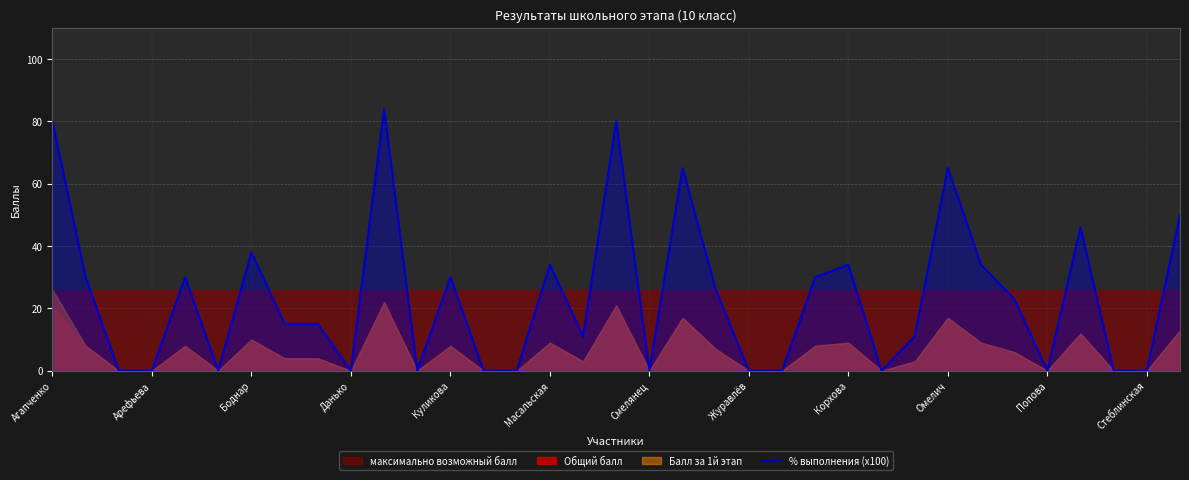

What is the maximum value shown in the chart?

84